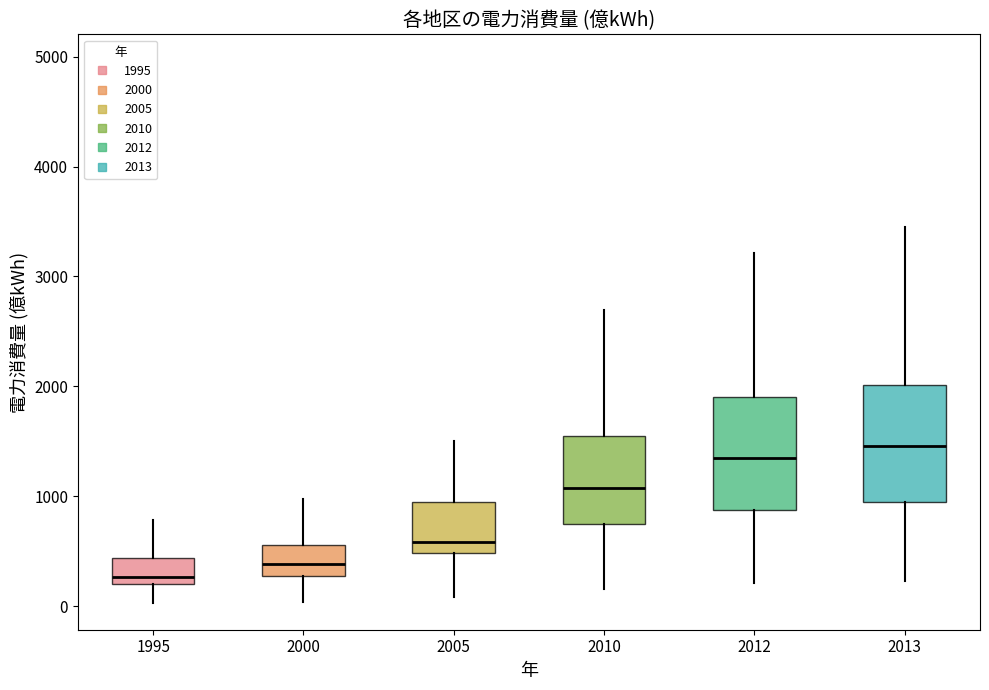

Where is the upper edge of the box at x = 2005 on the y-axis? The values are not printed on the chart, so give them approximately, as read against the axis.

900